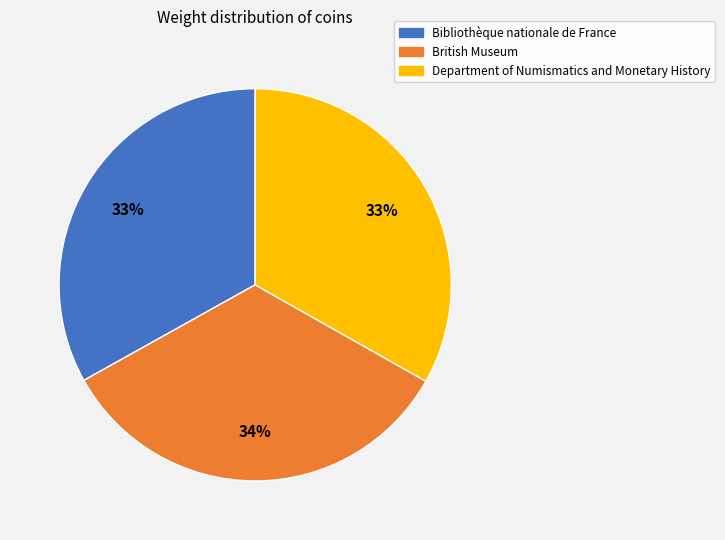

What percentage is the British Museum slice, to the nearest percent?

34%